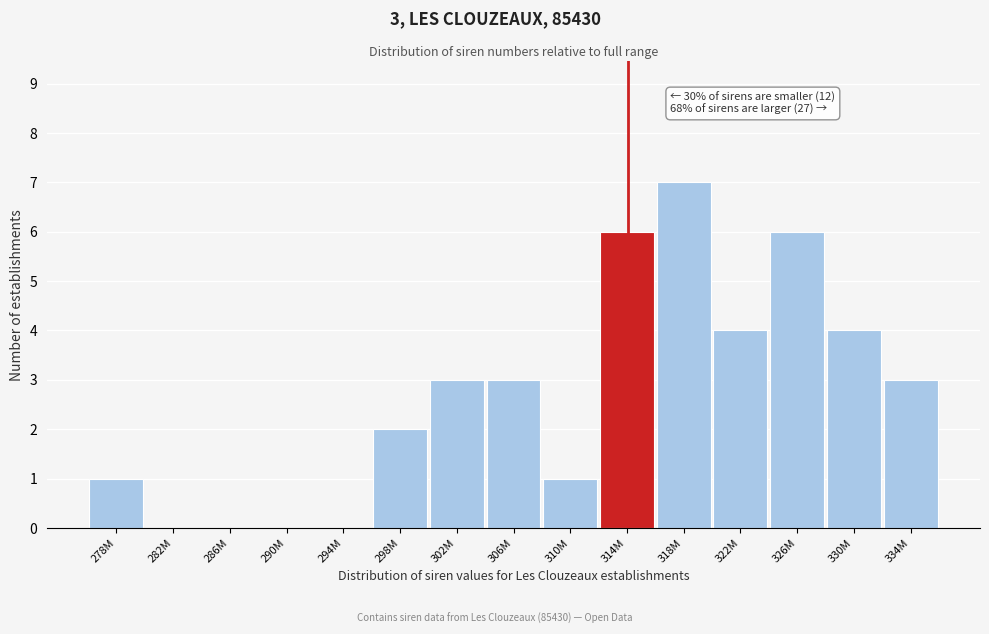

Reading left to right, transcribe all the data shown in this chart.

278M=1	282M=0	286M=0	290M=0	294M=0	298M=2	302M=3	306M=3	310M=1	314M=6	318M=7	322M=4	326M=6	330M=4	334M=3